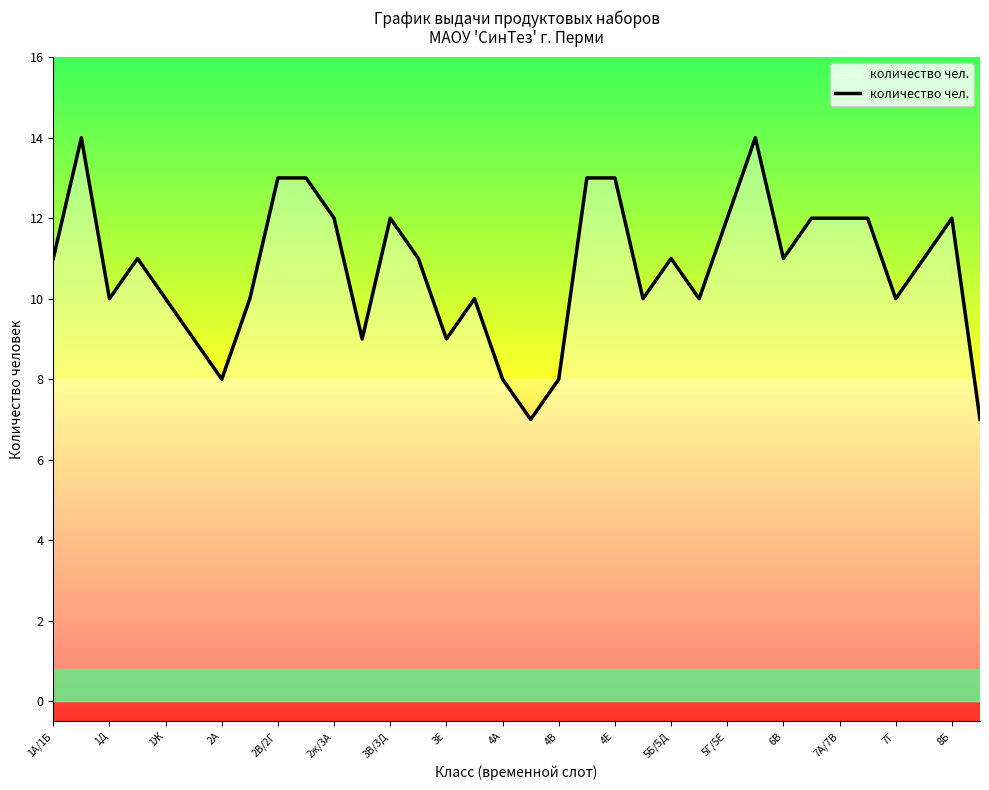

What is the minimum value shown in the chart?

7